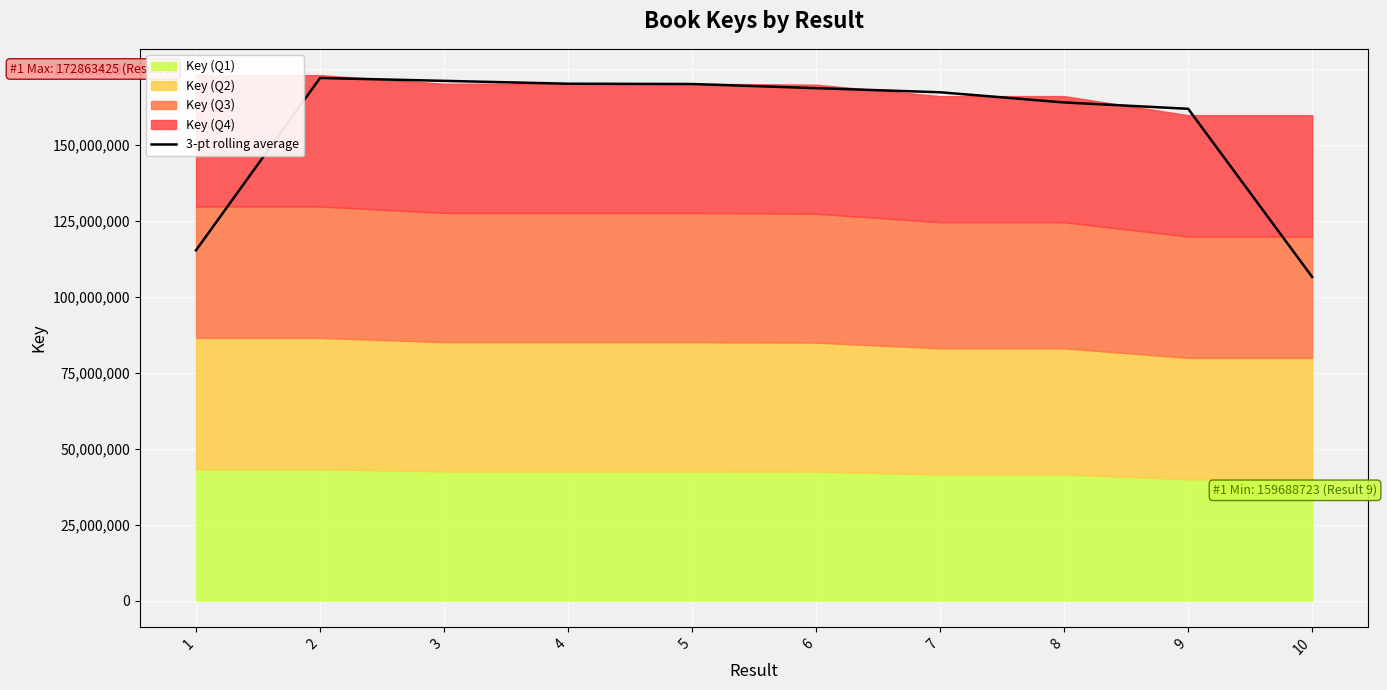

Is it true that the value at 1 is 115241954.3?

True